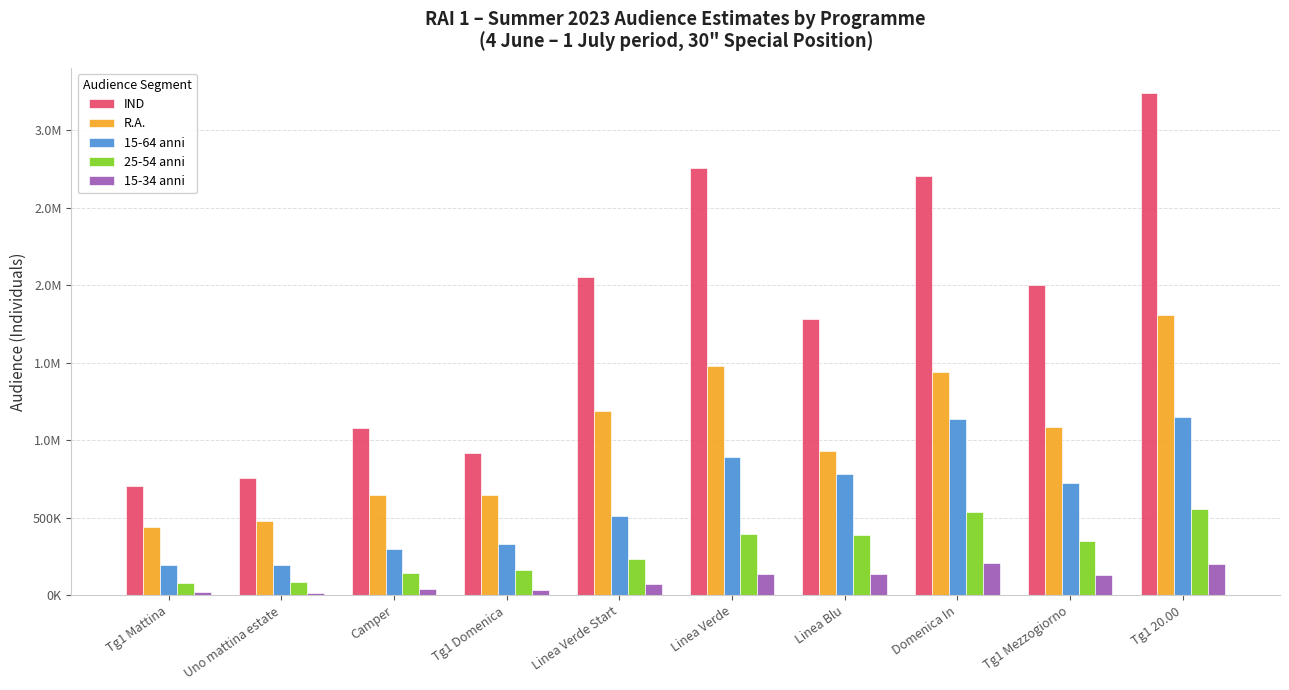

Reading left to right, list all the values displayed in this chart.

IND: Tg1 Mattina=702000	Uno mattina estate=756000	Camper=1080000	Tg1 Domenica=918000	Linea Verde Start=2052000	Linea Verde=2754000	Linea Blu=1782000	Domenica In=2700000	Tg1 Mezzogiorno=1998000	Tg1 20.00=3240000
R.A.: Tg1 Mattina=441418	Uno mattina estate=478775	Camper=649296	Tg1 Domenica=647784	Linea Verde Start=1187698	Linea Verde=1479449	Linea Blu=931273	Domenica In=1438830	Tg1 Mezzogiorno=1083515	Tg1 20.00=1809216
15-64 anni: Tg1 Mattina=197051	Uno mattina estate=193838	Camper=297216	Tg1 Domenica=328752	Linea Verde Start=510743	Linea Verde=890919	Linea Blu=783367	Domenica In=1138320	Tg1 Mezzogiorno=726872	Tg1 20.00=1147284
25-54 anni: Tg1 Mattina=83047	Uno mattina estate=85277	Camper=141588	Tg1 Domenica=160596	Linea Verde Start=233107	Linea Verde=397402	Linea Blu=390436	Domenica In=534600	Tg1 Mezzogiorno=352247	Tg1 20.00=555660
15-34 anni: Tg1 Mattina=18884	Uno mattina estate=17766	Camper=41580	Tg1 Domenica=35316	Linea Verde Start=75514	Linea Verde=136598	Linea Blu=135610	Domenica In=207900	Tg1 Mezzogiorno=128871	Tg1 20.00=205416